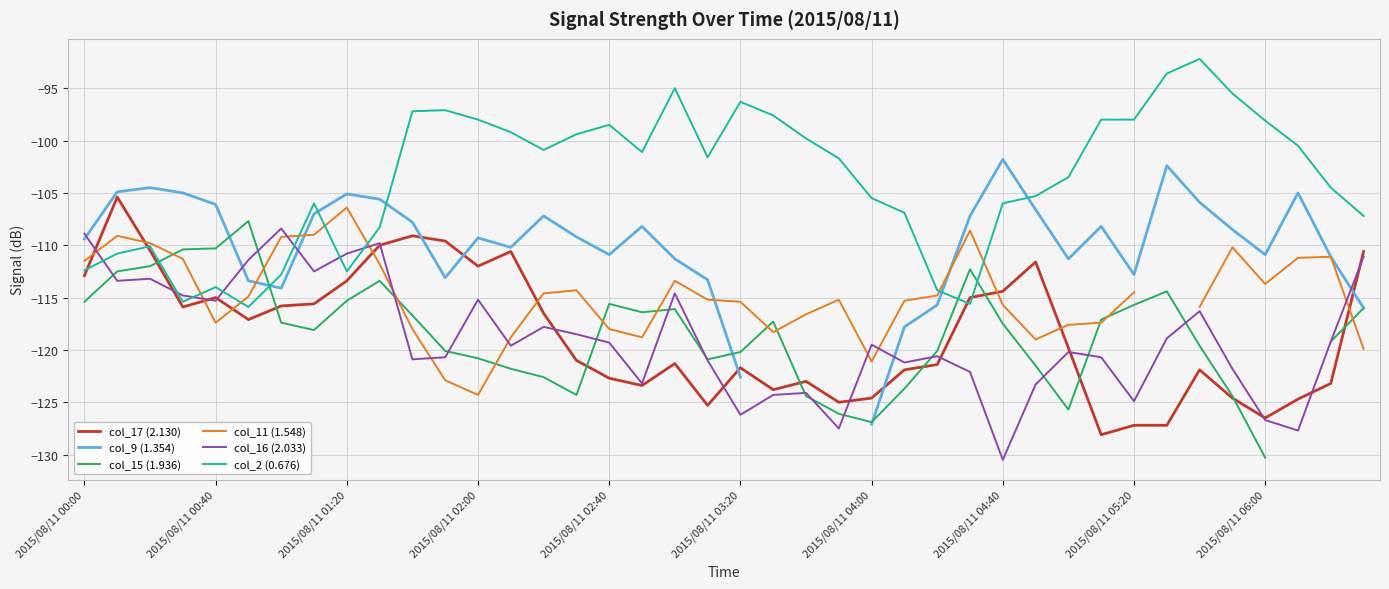

What is the highest value of the col_17 (2.130) series?

-105.4